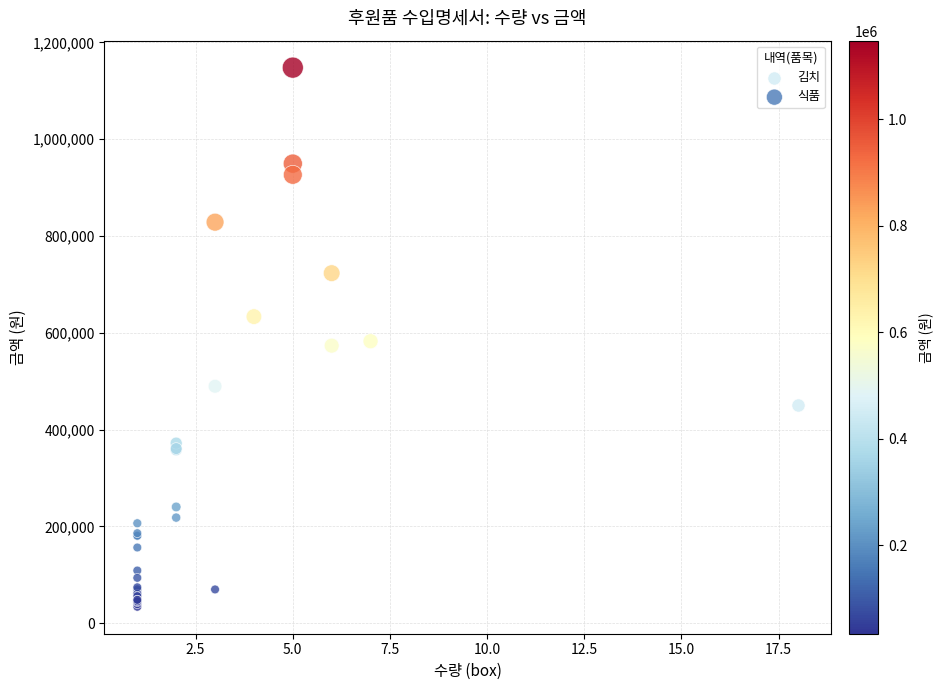

What are all the series names shown in the legend?

김치, 식품